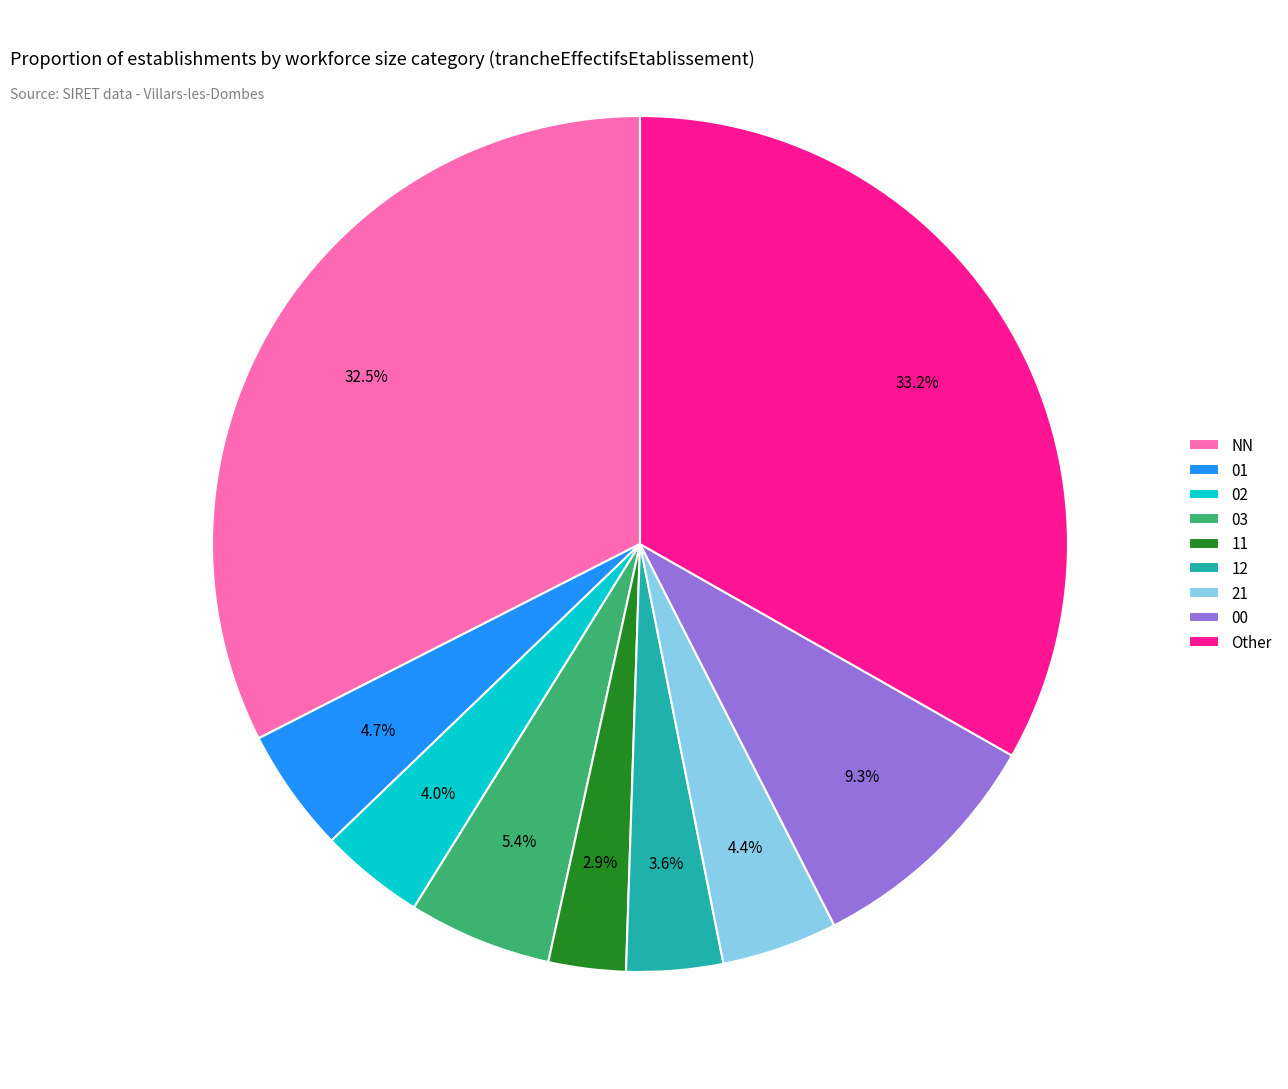

What is the ratio of the value at 01 to the value at 12?

1.3